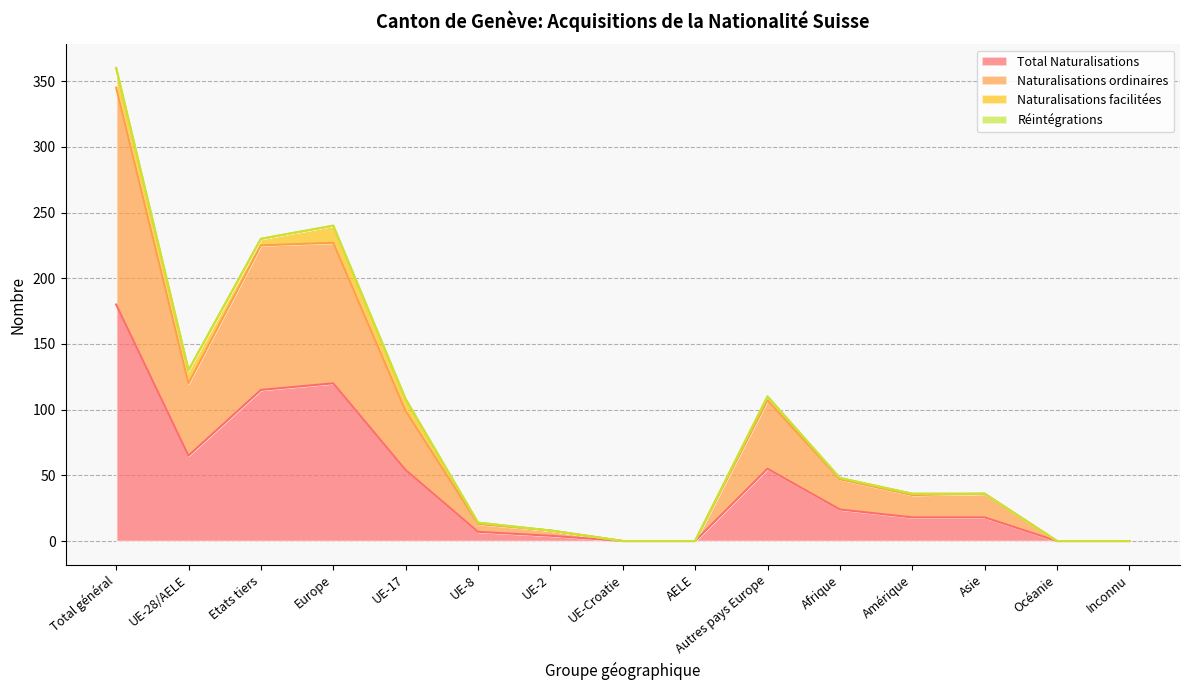

At which label does Total Naturalisations reach its peak?

Total général